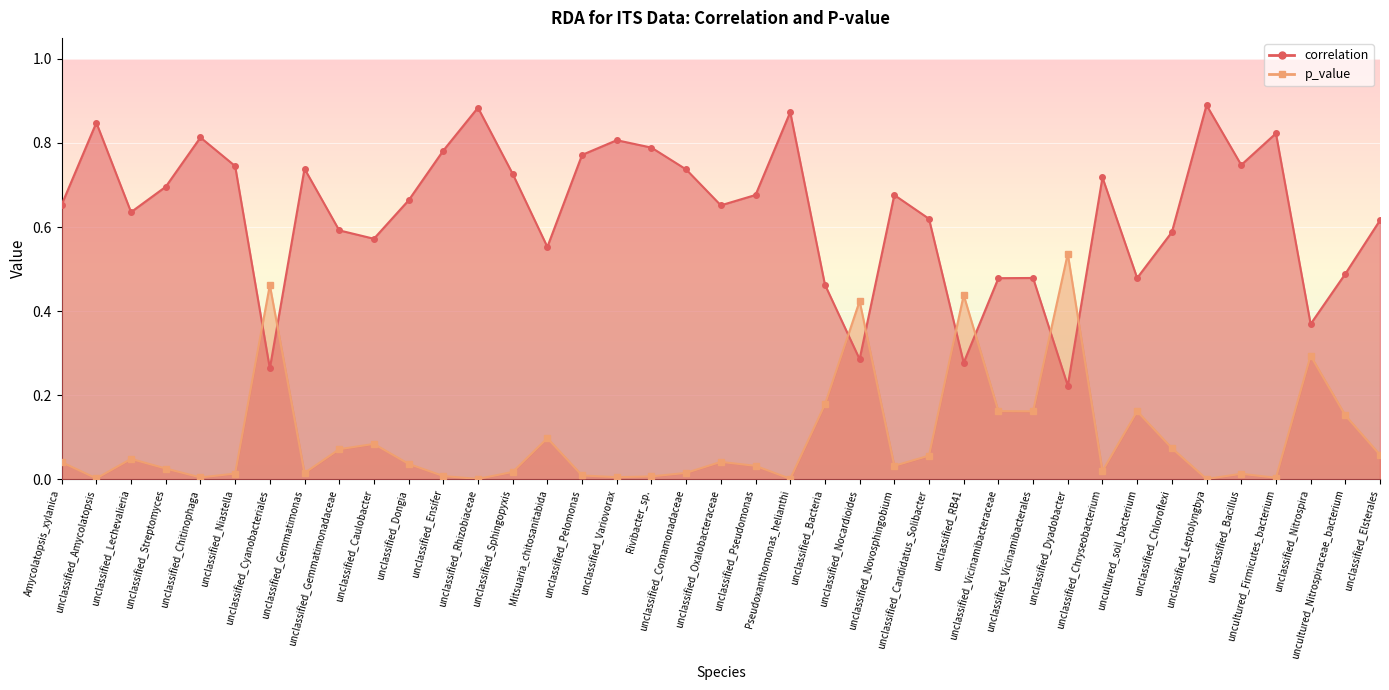

What is the label of the 14th point from the right?

unclassified_Candidatus_Solibacter